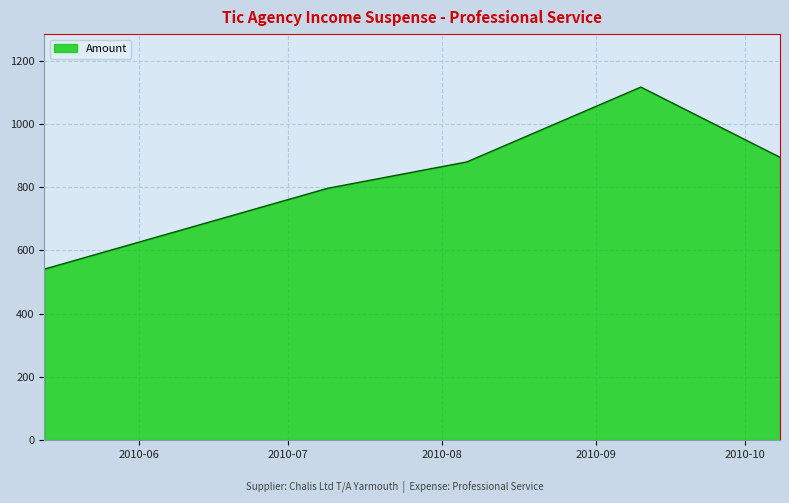

What is the minimum value shown in the chart?

541.0